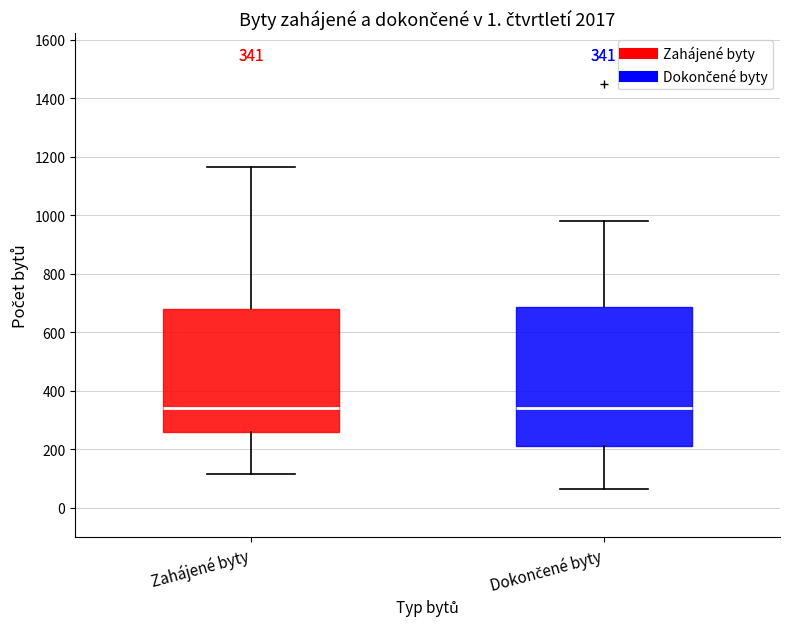

Which box is the tallest, from its lower edge to its upper edge?

Dokončené byty